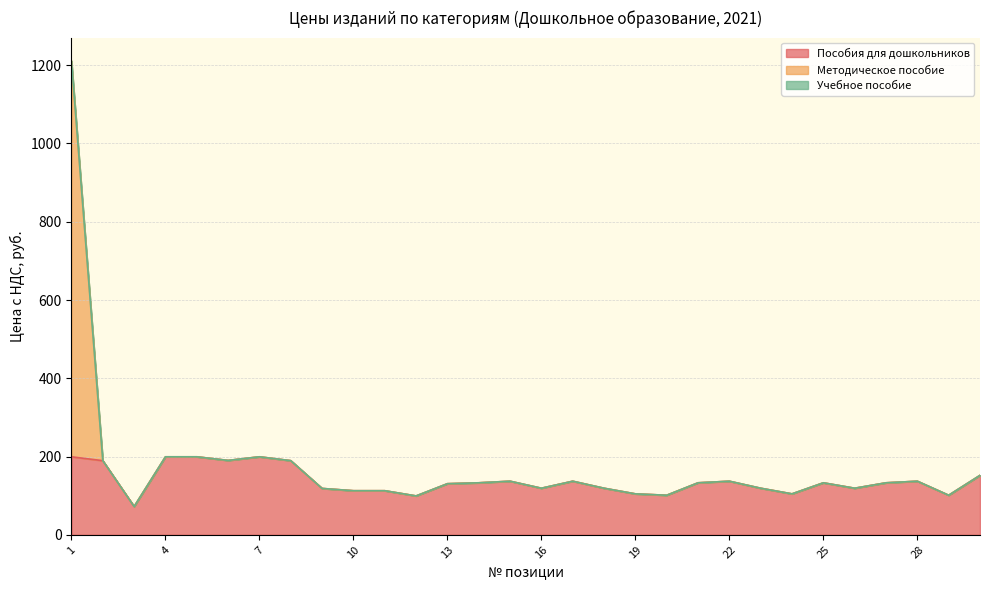

Which series has the largest range (max minus min)?

Методическое пособие